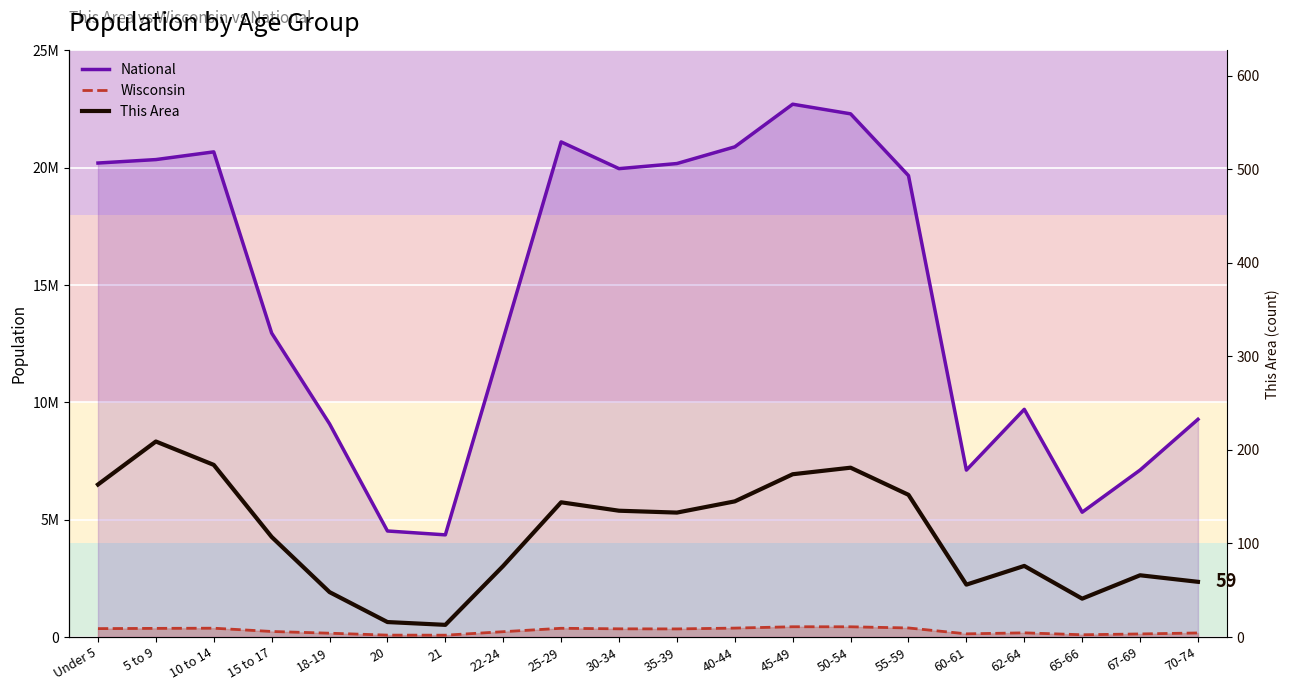

Is it true that National equals 22298125 at 50-54?

True